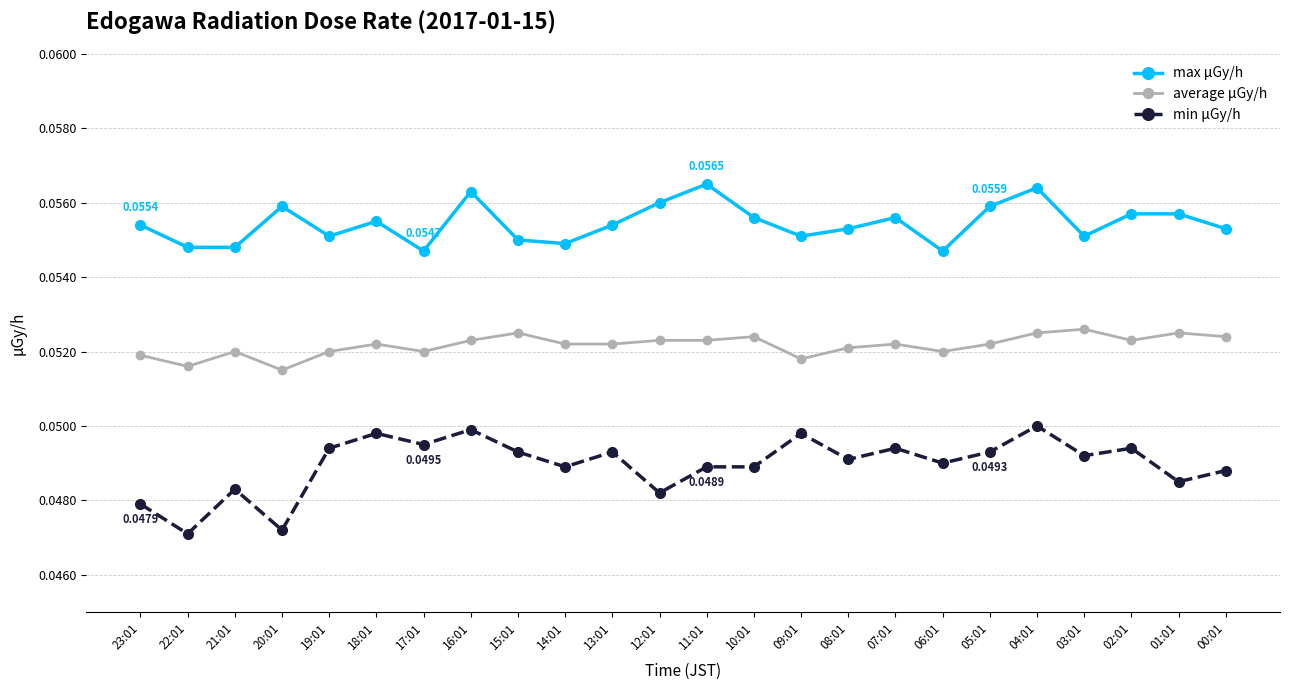

Which series has the widest spread of values?

min μGy/h